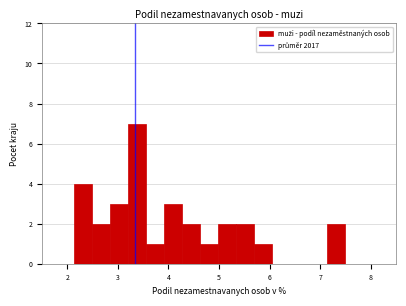

Read against the x-axis, roughly where is the centre of the tallest bar?

3.4